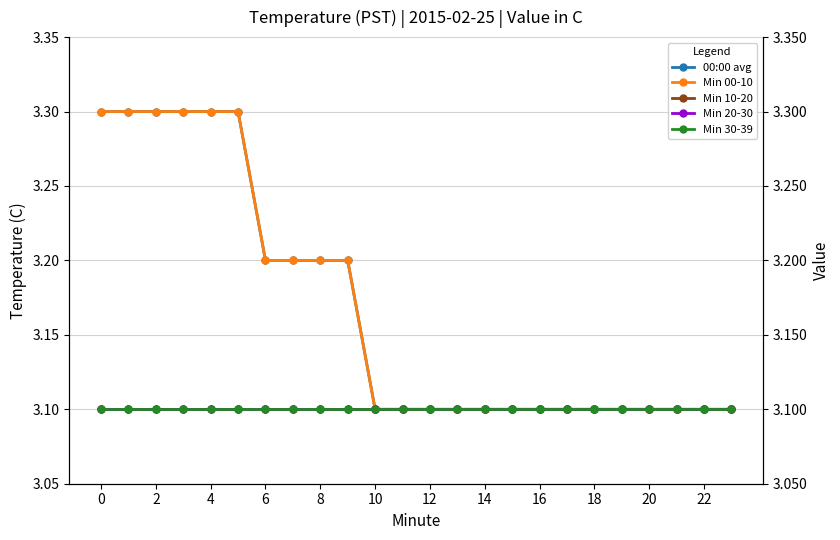

True or false: Min 10-20 and Min 20-30 intersect in this chart.

False